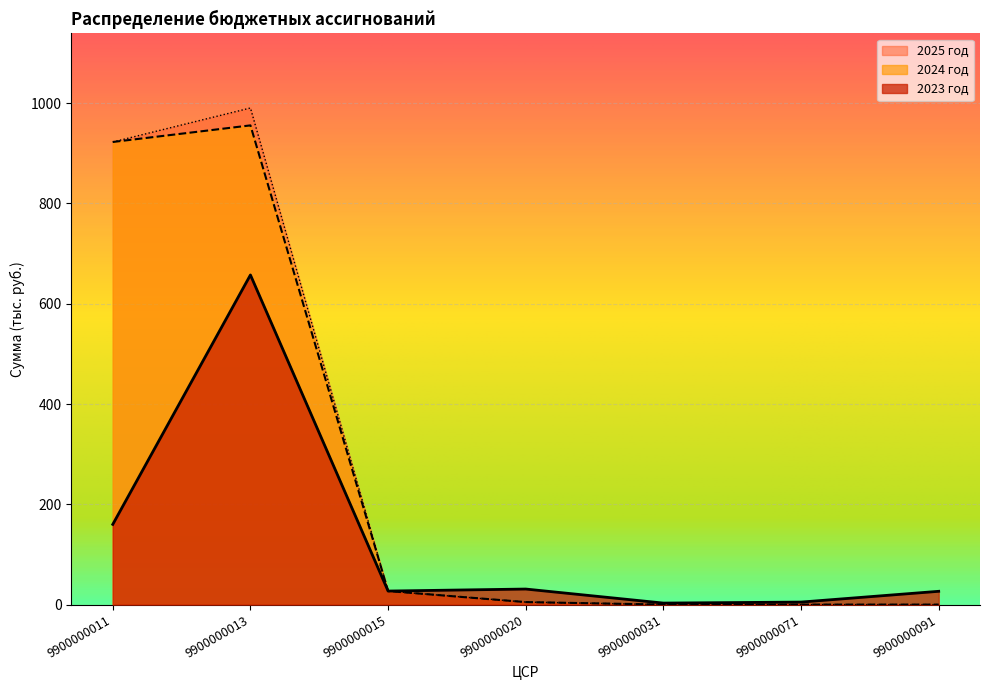

The 2024 год series shows 40.3 at 9900000015. True or false?

False